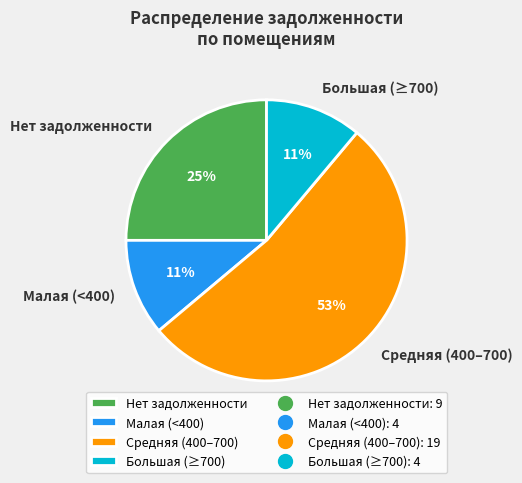

Which category has the biggest portion of the pie?

Средняя (400–700)